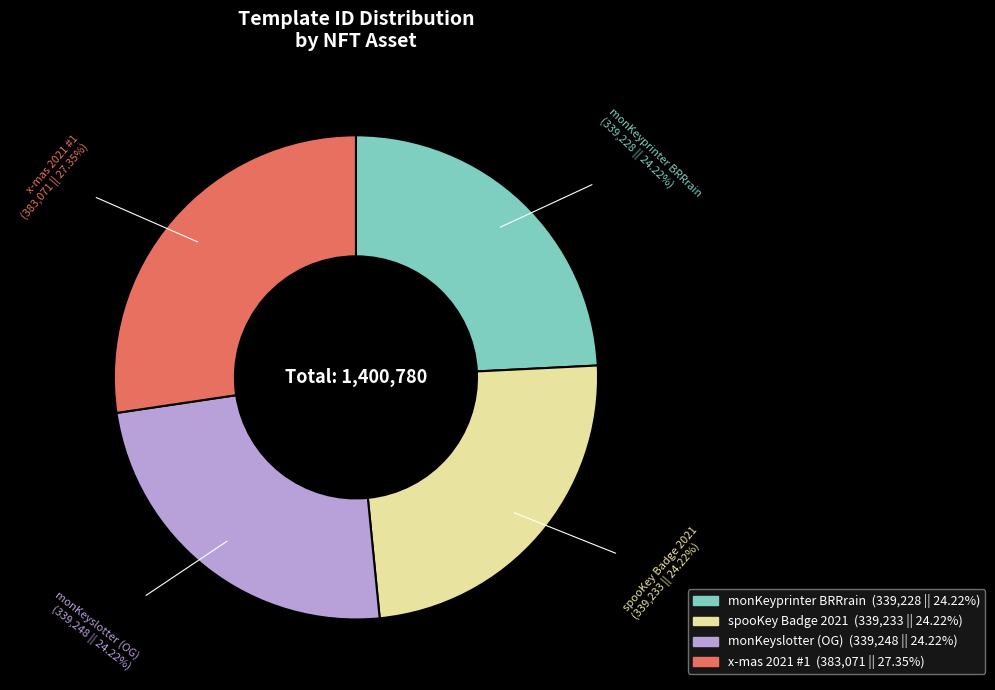

To the nearest percent, what portion does x-mas 2021 #1 represent?

27%